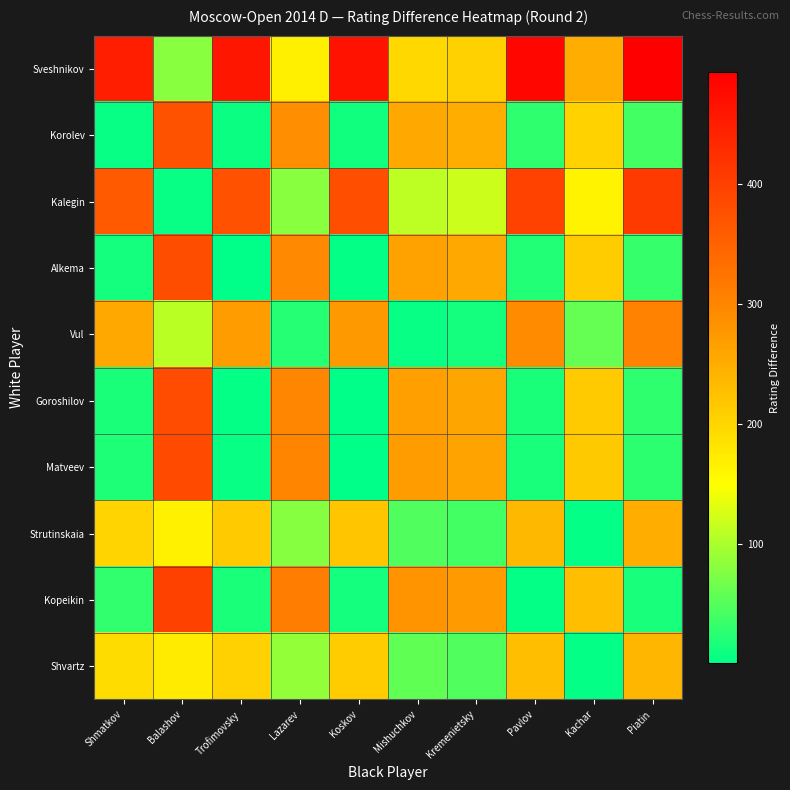

Reading left to right, what are all the values shown in this chart?

Sveshnikov: Shmatkov=447	Balashov=81	Trofimovsky=460	Lazarev=167	Koskov=465	Mishuchkov=197	Kremenietsky=205	Pavlov=482	Kachar=250	Piatin=493
Korolev: Shmatkov=6	Balashov=372	Trofimovsky=7	Lazarev=286	Koskov=12	Mishuchkov=256	Kremenietsky=248	Pavlov=29	Kachar=203	Piatin=40
Kalegin: Shmatkov=361	Balashov=5	Trofimovsky=374	Lazarev=81	Koskov=379	Mishuchkov=111	Kremenietsky=119	Pavlov=396	Kachar=164	Piatin=407
Alkema: Shmatkov=14	Balashov=380	Trofimovsky=1	Lazarev=294	Koskov=4	Mishuchkov=264	Kremenietsky=256	Pavlov=21	Kachar=211	Piatin=32
Vul: Shmatkov=256	Balashov=110	Trofimovsky=269	Lazarev=24	Koskov=274	Mishuchkov=6	Kremenietsky=14	Pavlov=291	Kachar=59	Piatin=302
Goroshilov: Shmatkov=17	Balashov=383	Trofimovsky=4	Lazarev=297	Koskov=1	Mishuchkov=267	Kremenietsky=259	Pavlov=18	Kachar=214	Piatin=29
Matveev: Shmatkov=19	Balashov=385	Trofimovsky=6	Lazarev=299	Koskov=1	Mishuchkov=269	Kremenietsky=261	Pavlov=16	Kachar=216	Piatin=27
Strutinskaia: Shmatkov=201	Balashov=165	Trofimovsky=214	Lazarev=79	Koskov=219	Mishuchkov=49	Kremenietsky=41	Pavlov=236	Kachar=4	Piatin=247
Kopeikin: Shmatkov=31	Balashov=397	Trofimovsky=18	Lazarev=311	Koskov=13	Mishuchkov=281	Kremenietsky=273	Pavlov=4	Kachar=228	Piatin=15
Shvartz: Shmatkov=193	Balashov=173	Trofimovsky=206	Lazarev=87	Koskov=211	Mishuchkov=57	Kremenietsky=49	Pavlov=228	Kachar=4	Piatin=239